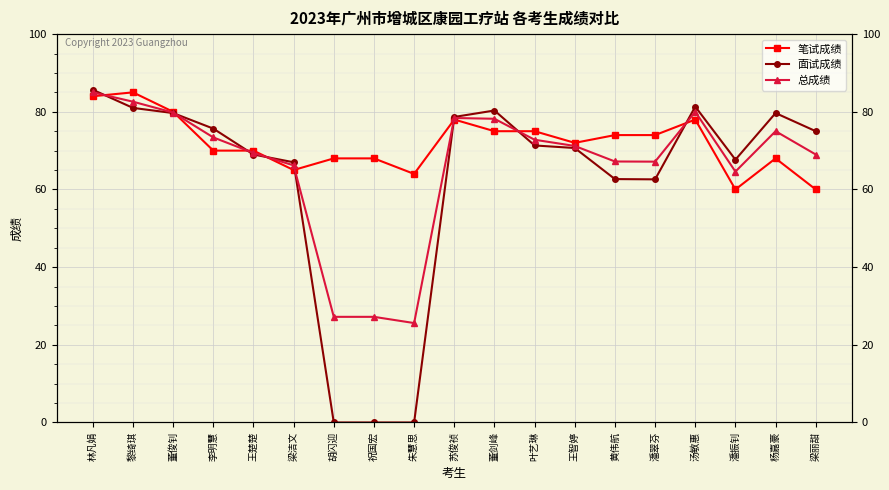

What is the total value across all series at 杨嘉豪?

222.7